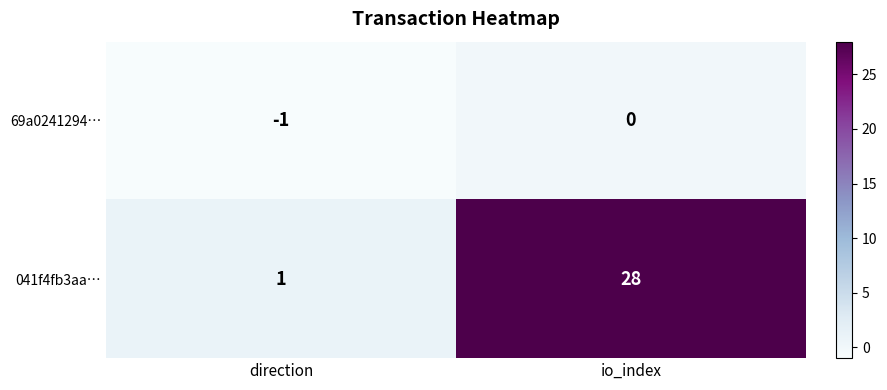

The 041f4fb3aa… series shows 28 at io_index. True or false?

True